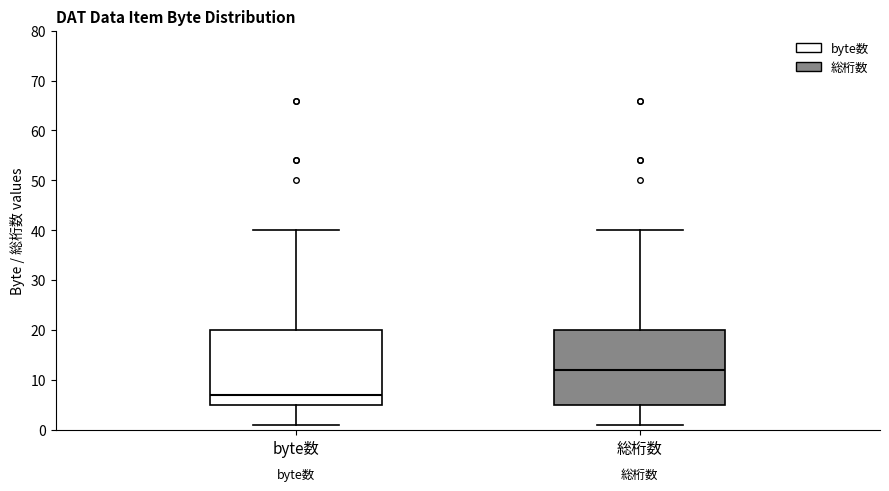

Reading left to right, read every box against the y-axis: the position of its median line, the range the box covers, and the ends of its whiskers. The values are not printed on the chart, so give them approximately, as read against the axis.

byte数: median 7, box 5 to 20, whiskers 1 to 40
総桁数: median 12, box 5 to 20, whiskers 1 to 40